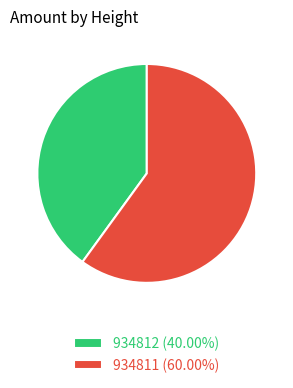

Do 934812 (40.00%) and 934811 (60.00%) together represent more than half of the pie?

Yes